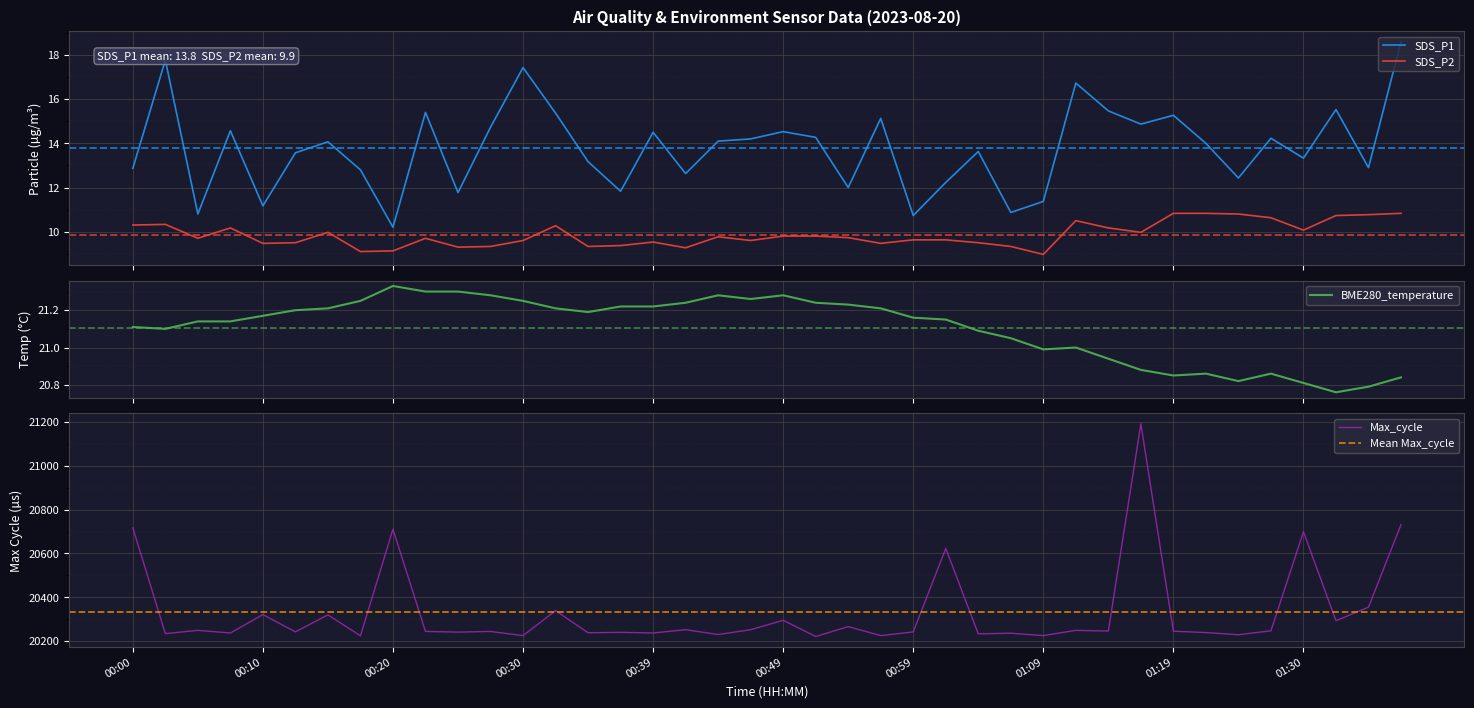

At which category does the chart reach its peak across all series?

01:17